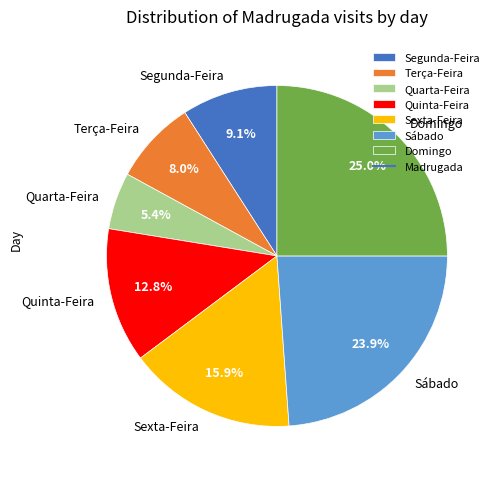

To the nearest percent, what percentage of the pie is Domingo?

25%